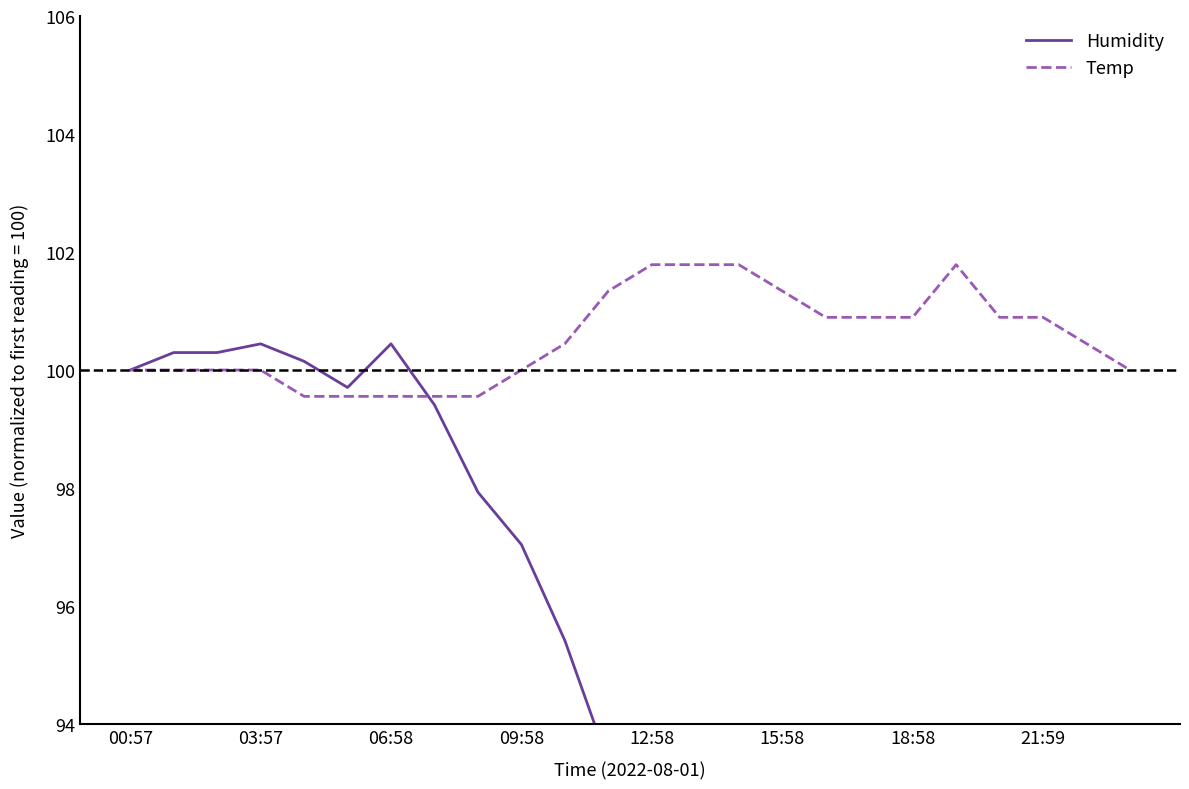

The Temp series shows 65.7 at 03:57. True or false?

False